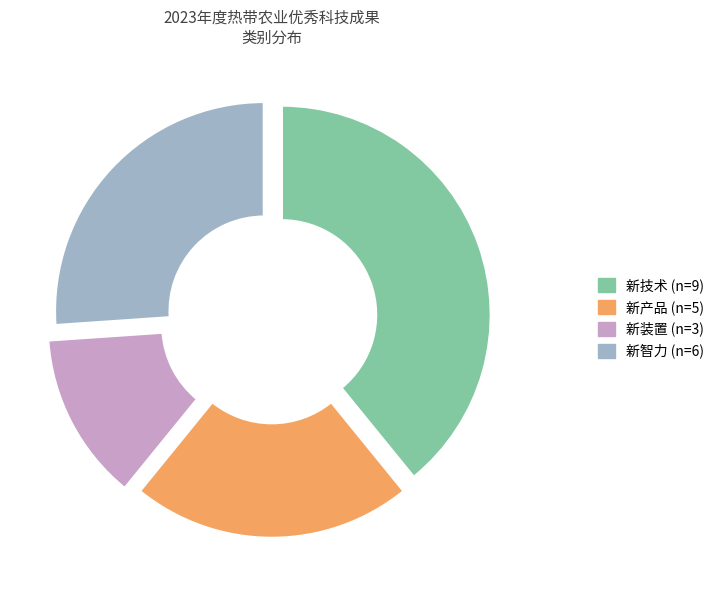

Rank the categories by value from lowest to highest.

新装置, 新产品, 新智力, 新技术